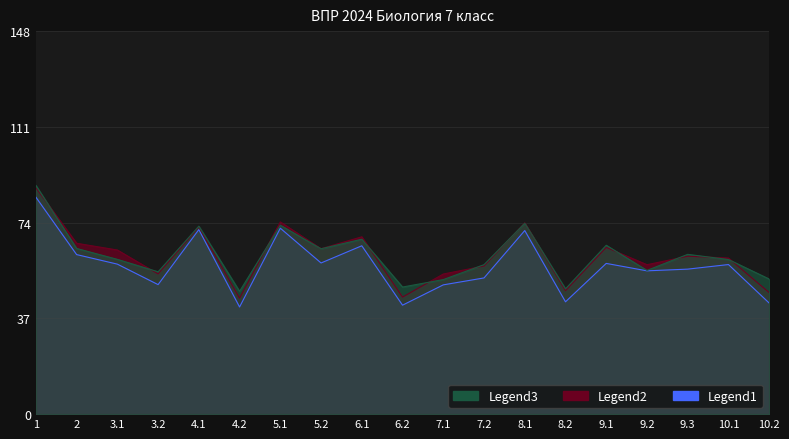

Is the value of Самарская обл. at 3.2 greater than the value of Вся выборка at 9.3?

No